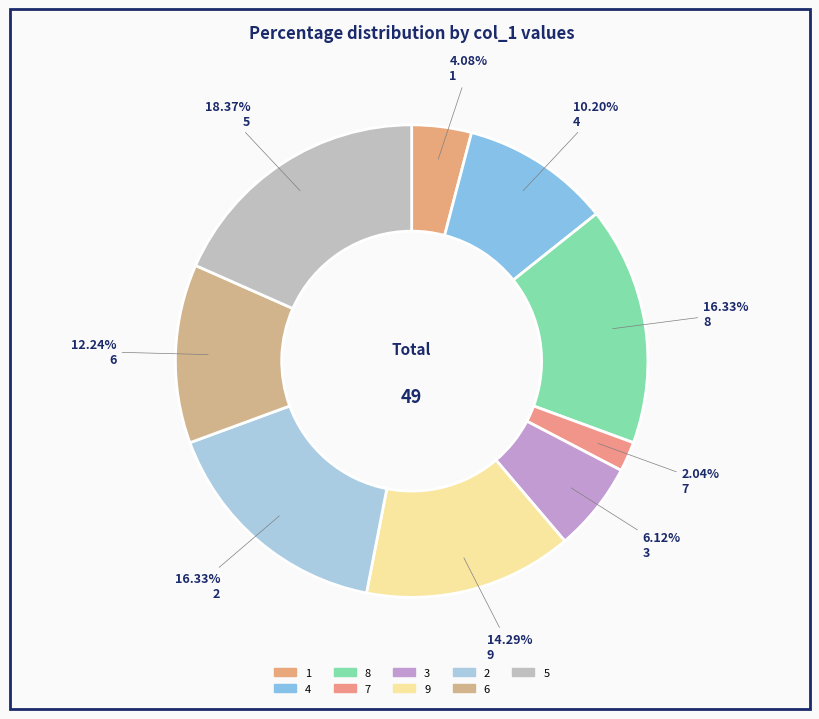

Is there any slice that represents more than half of the pie?

No